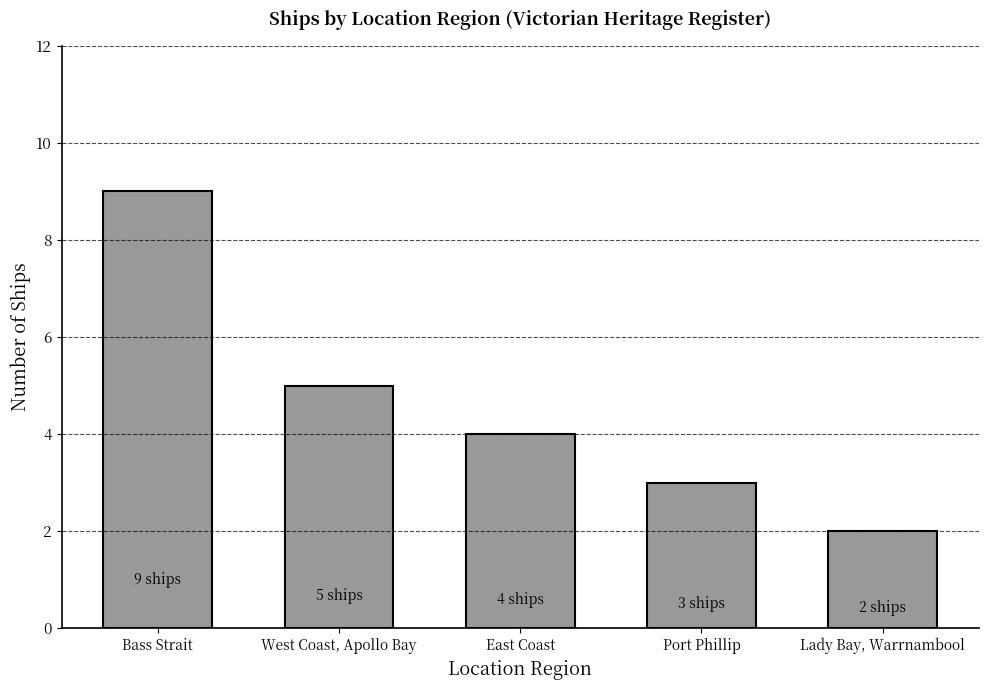

Approximately how many times larger is the value at West Coast, Apollo Bay compared to East Coast?

1.2